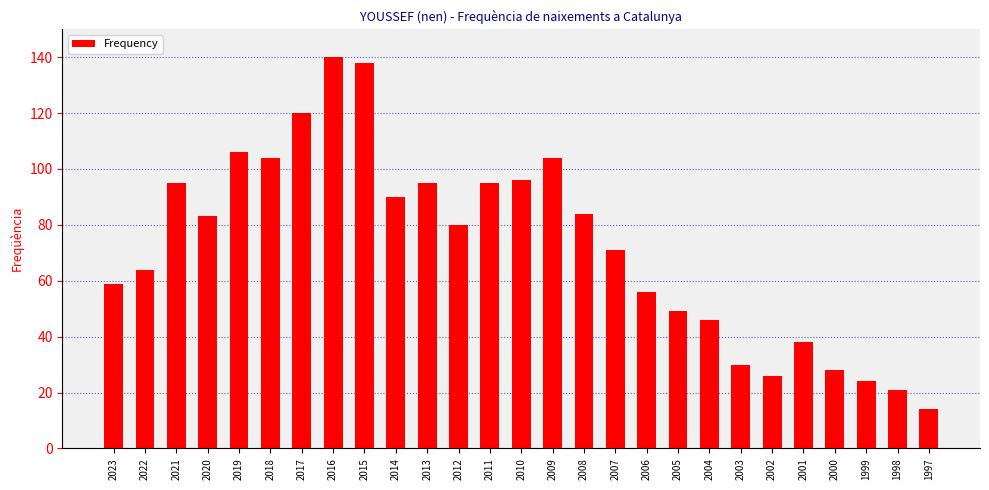

What is the ratio of the value at 2010 to the value at 2017?

0.8